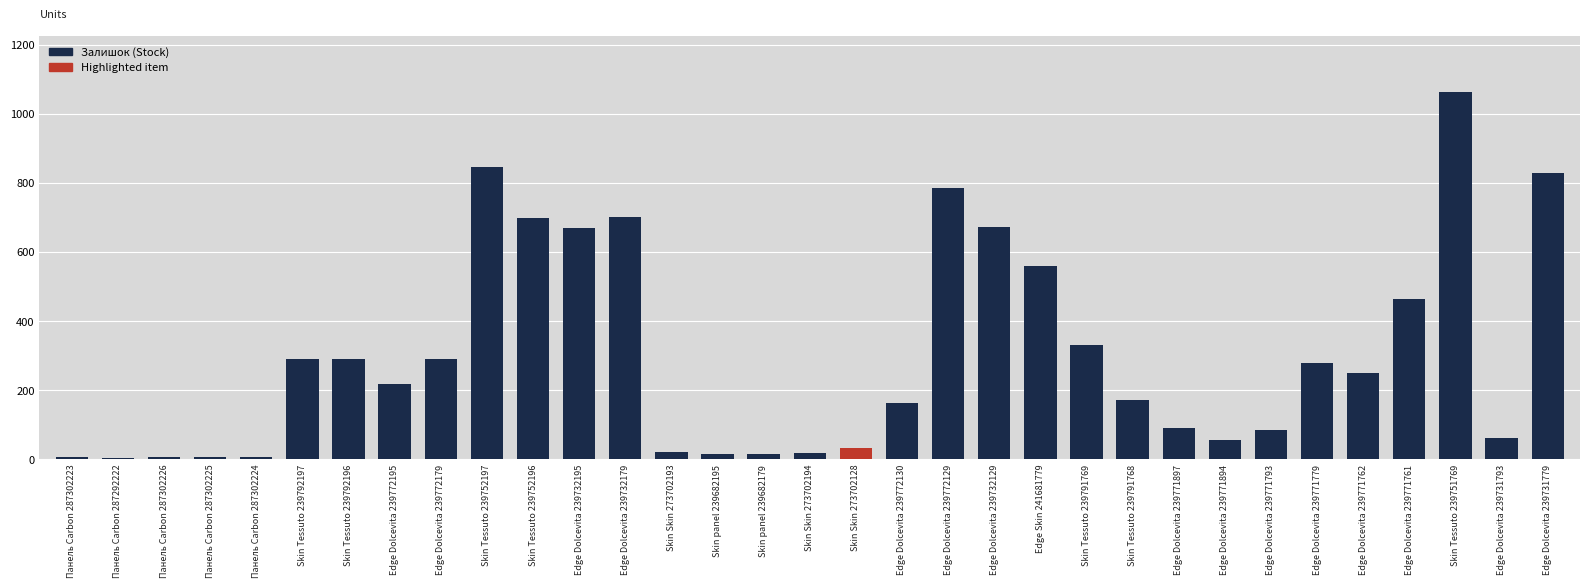

Between Edge Dolcevita 239771793 and Edge Dolcevita 239731793, which is larger?

Edge Dolcevita 239771793